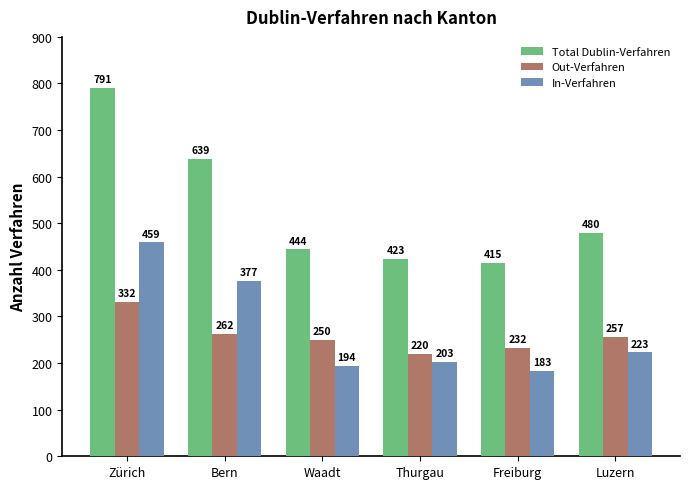

Reading left to right, what are all the values shown in this chart?

Total Dublin-Verfahren: 791	639	444	423	415	480
Out-Verfahren: 332	262	250	220	232	257
In-Verfahren: 459	377	194	203	183	223